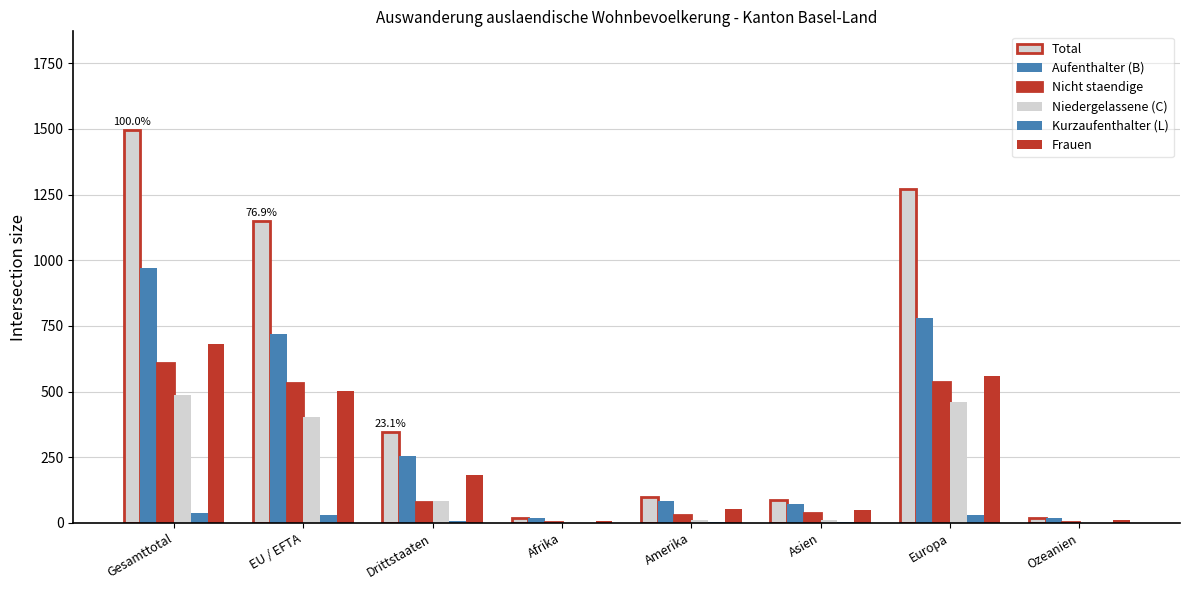

Does the chart contain stacked bars?

No